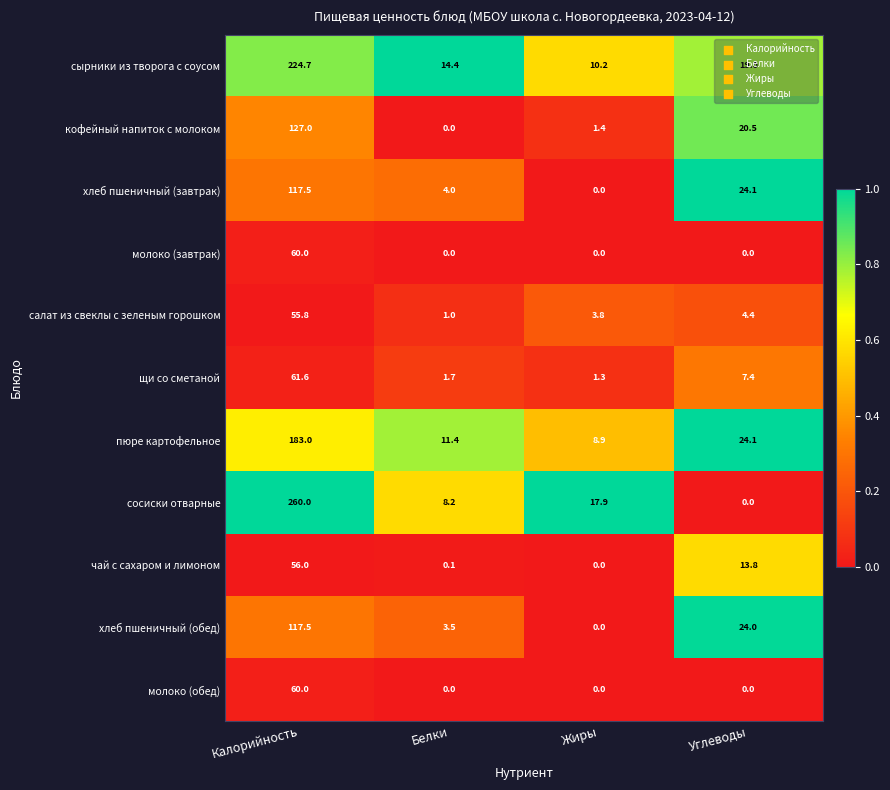

What is the average value of the пюре картофельное series?

56.9